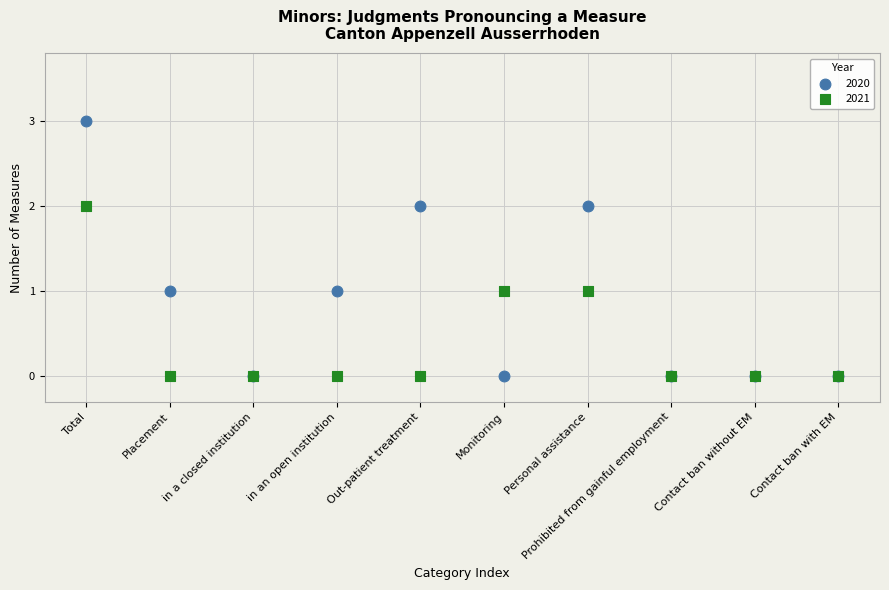

What are all the series names shown in the legend?

2020, 2021